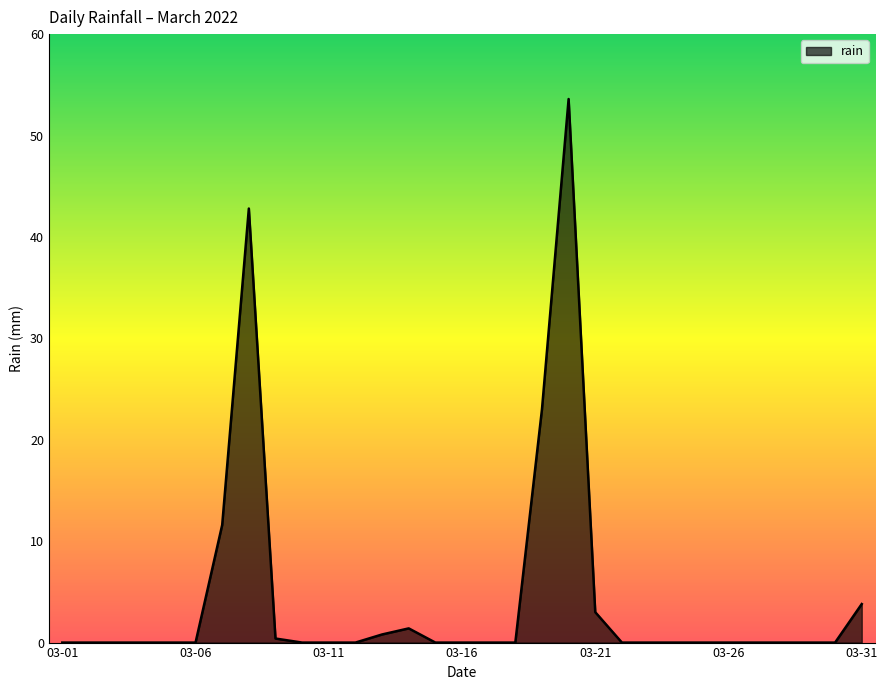

What is the sum of all values?

140.4